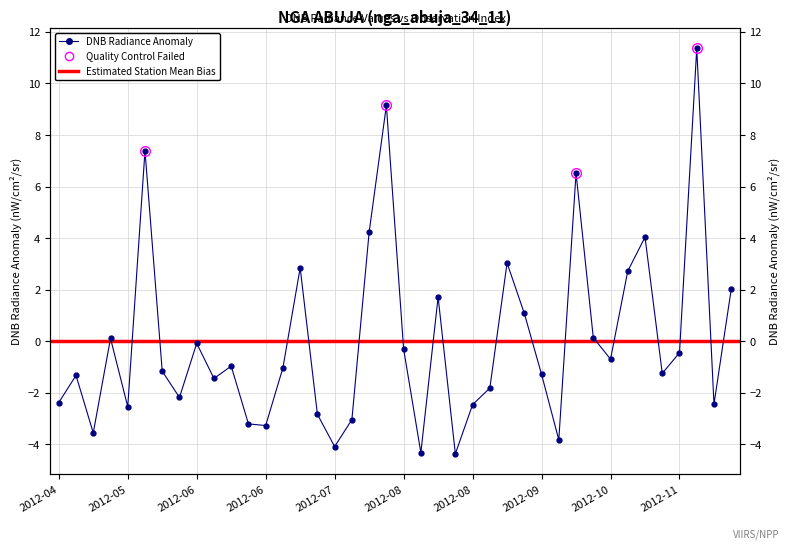

Is this an area chart (filled region under the line)?

No